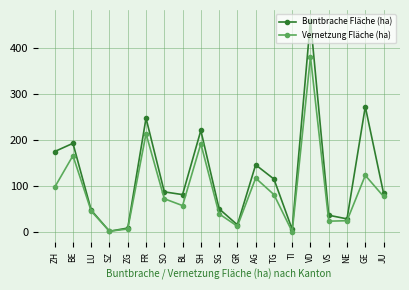

In Buntbrache Fläche (ha), how many points are lower than both neighbors (excluding endpoints)?

5